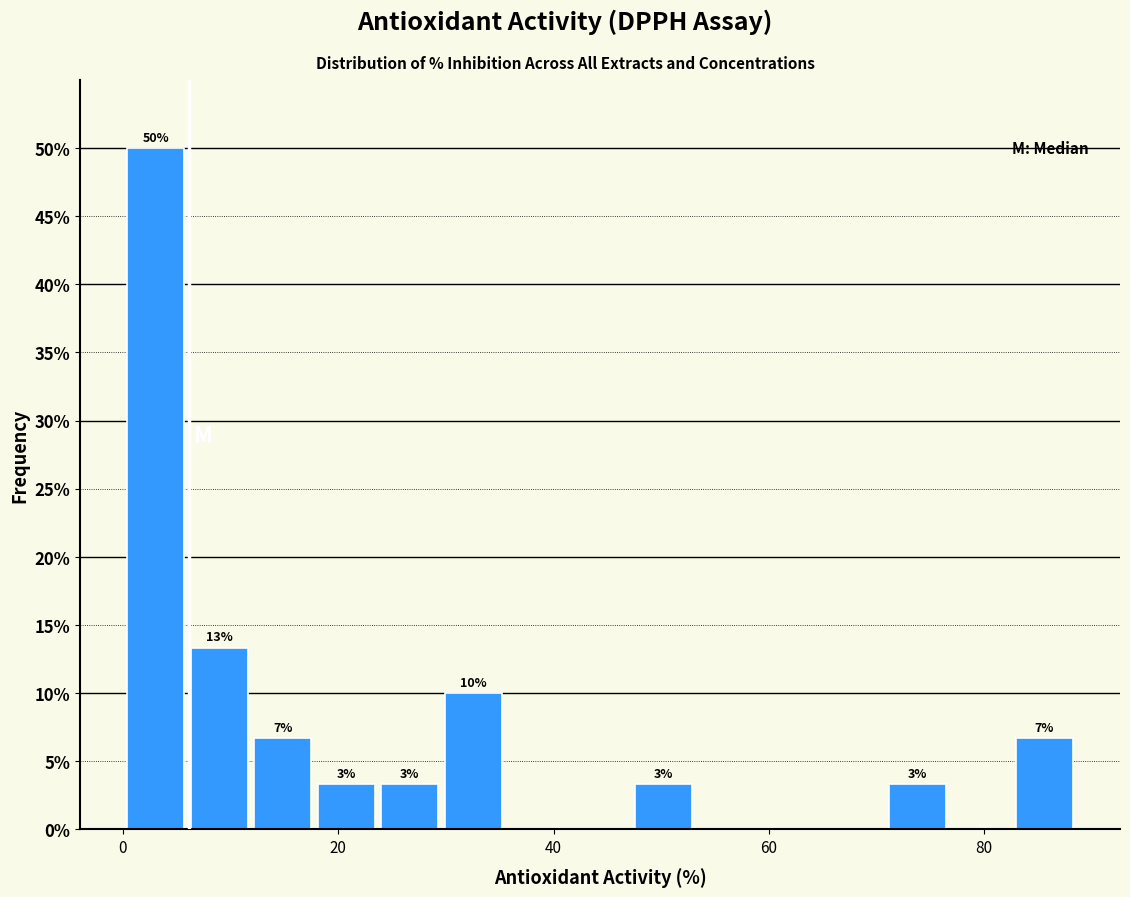

Read against the x-axis, roughly where is the centre of the tallest bar?

4